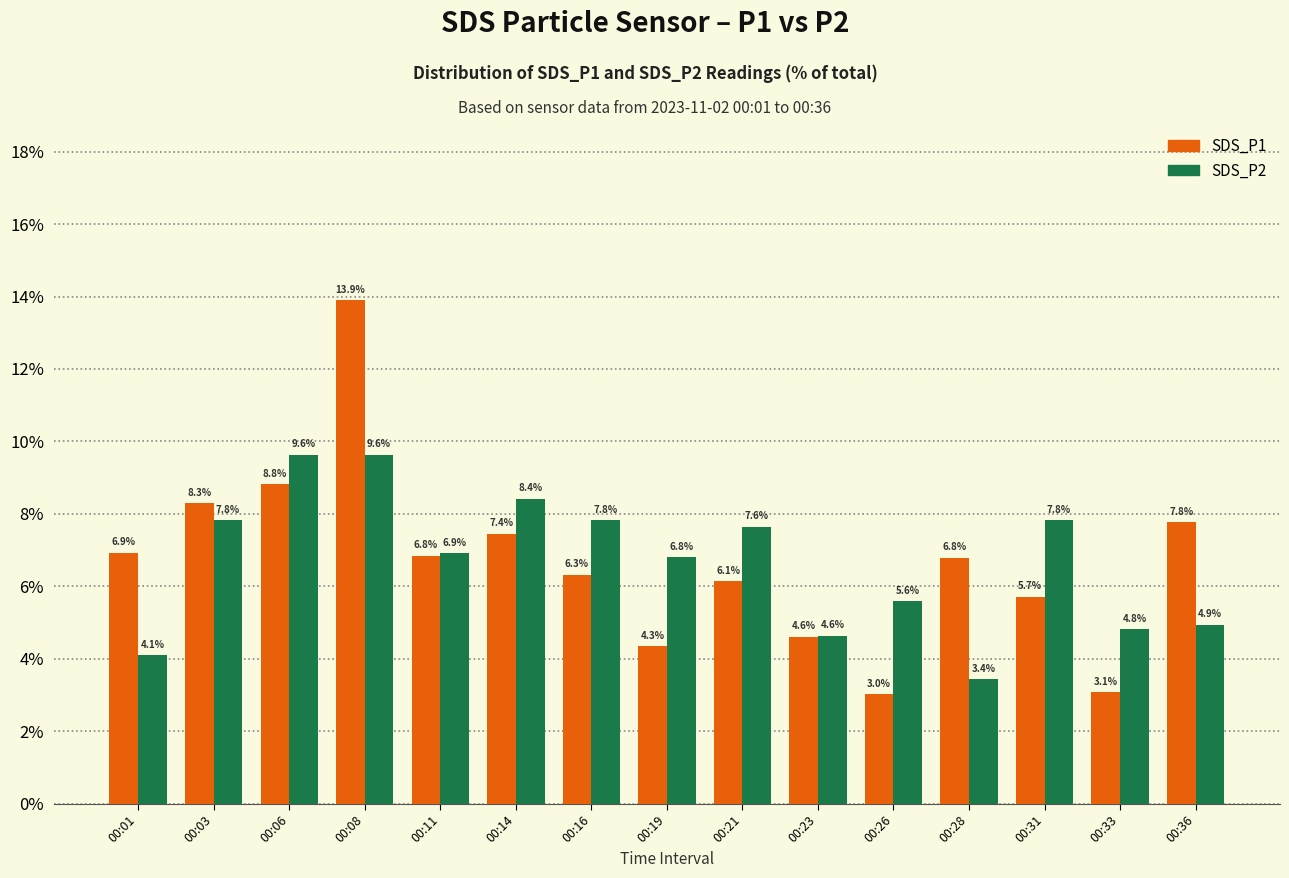

At 00:33, list the series in order from smallest to largest.

SDS_P1, SDS_P2